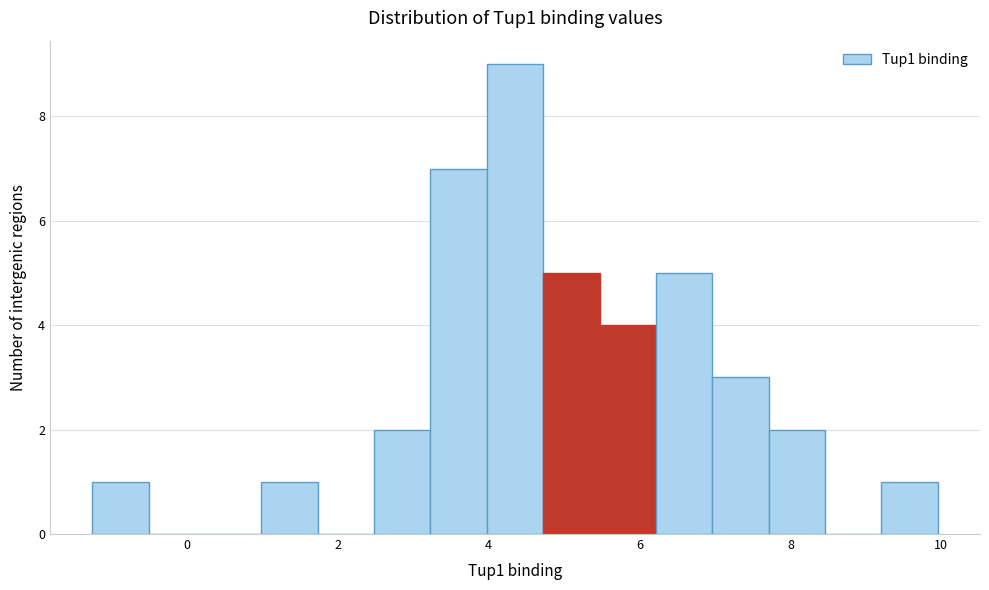

Around what value on the x-axis is the tallest bar? Give the approximate position of its centre, as read against the axis.

4.4